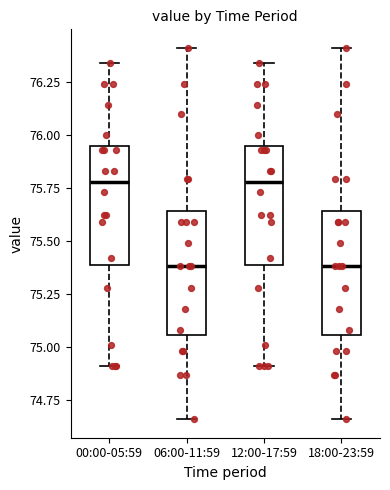

Reading left to right, read every box against the y-axis: the position of its median line, the range the box covers, and the ends of its whiskers. The values are not printed on the chart, so give them approximately, as read against the axis.

00:00-05:59: median 75.80, box 75.40 to 75.95, whiskers 74.90 to 76.35
06:00-11:59: median 75.40, box 75.05 to 75.65, whiskers 74.65 to 76.40
12:00-17:59: median 75.80, box 75.40 to 75.95, whiskers 74.90 to 76.35
18:00-23:59: median 75.40, box 75.05 to 75.65, whiskers 74.65 to 76.40